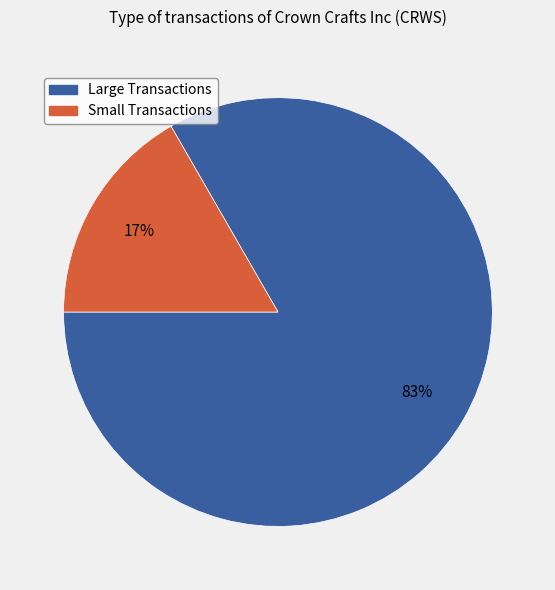

Is the sum of Small Transactions and Large Transactions greater than half?

Yes